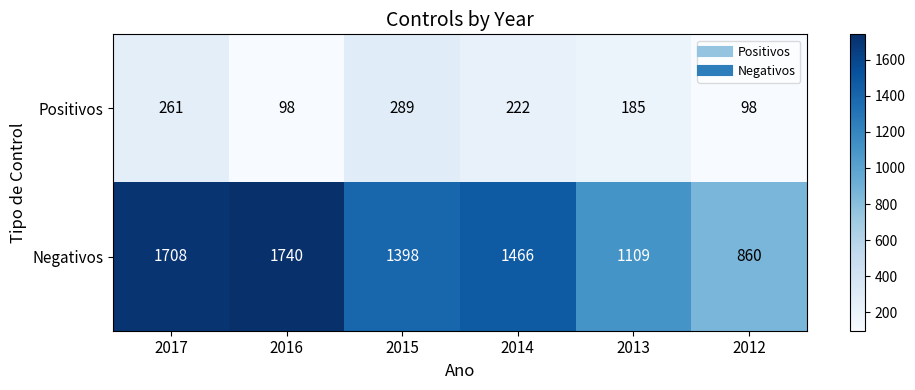

Reading left to right, transcribe all the data shown in this chart.

Positivos: 2017=261	2016=98	2015=289	2014=222	2013=185	2012=98
Negativos: 2017=1708	2016=1740	2015=1398	2014=1466	2013=1109	2012=860